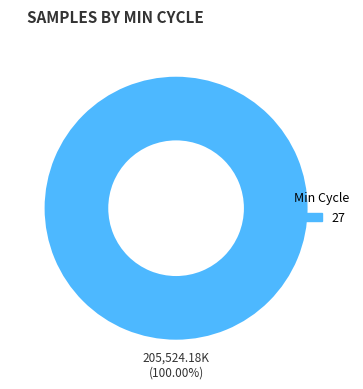

Does any single category account for the majority?

Yes